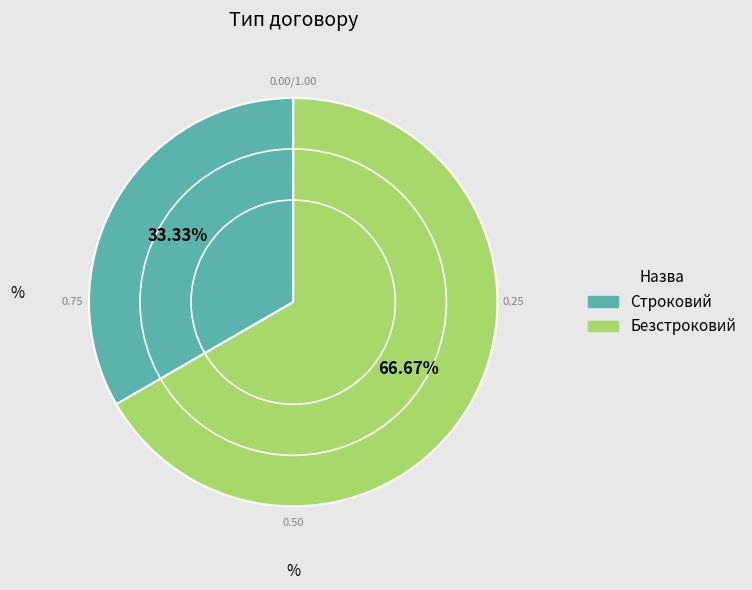

What percentage is the Строковий slice, to the nearest percent?

33%